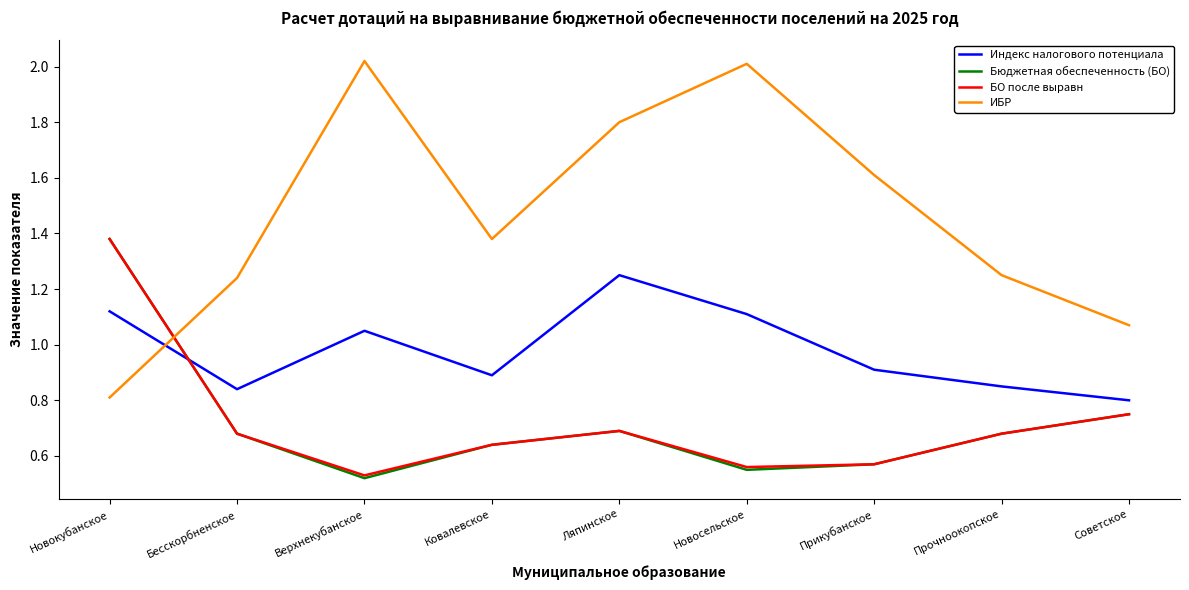

Count the number of categories in the chart.

9